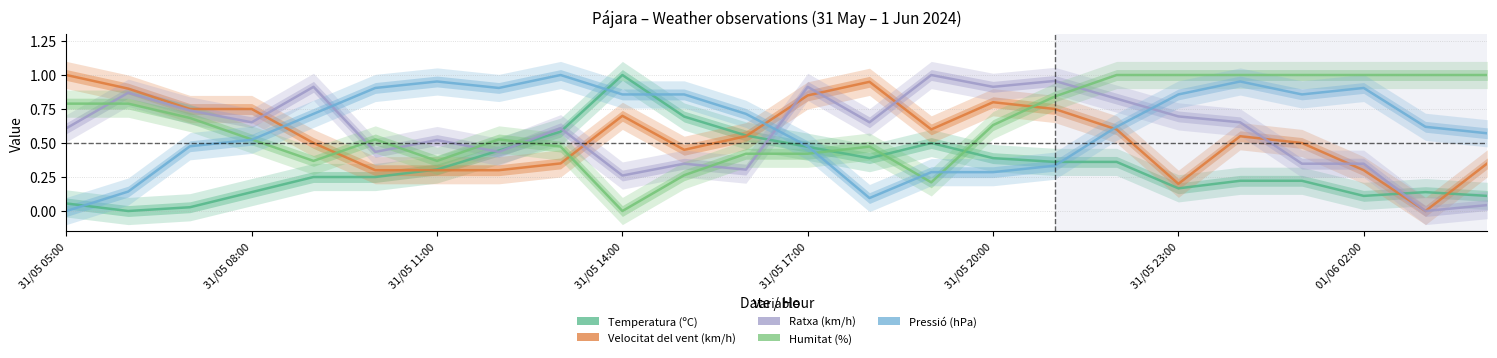

What is the average value of the Pressió (hPa) series?

0.6